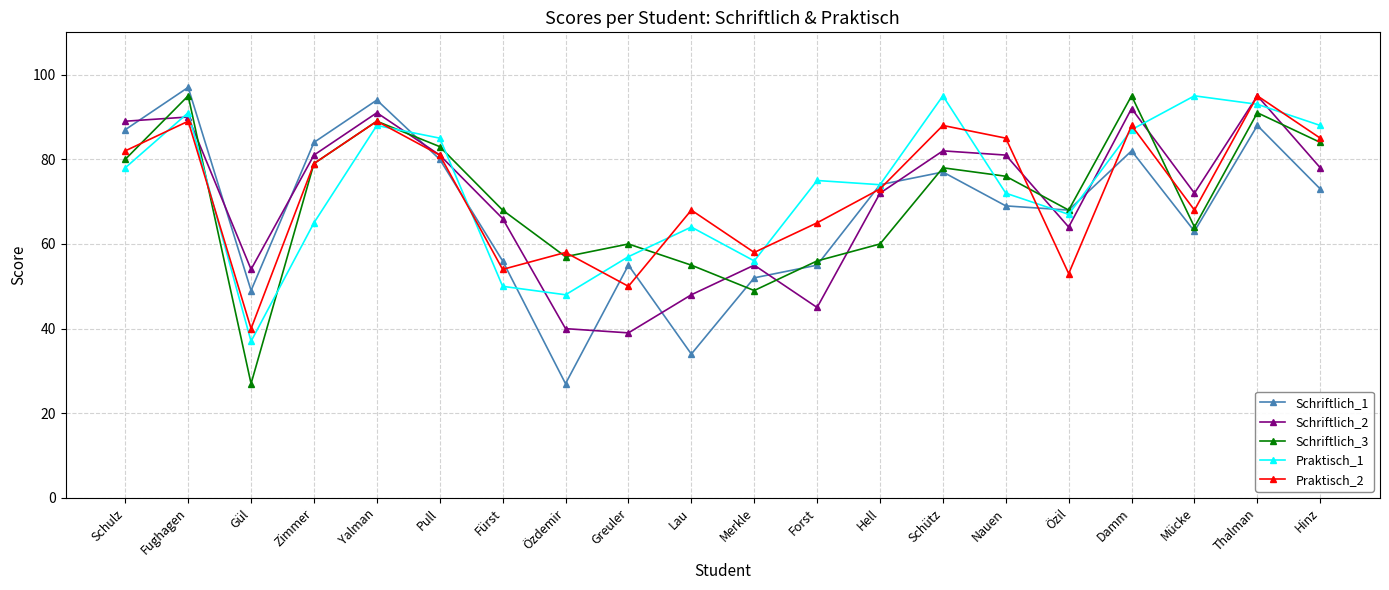

Which series changed the most between Schulz and Gül?

Schriftlich_3